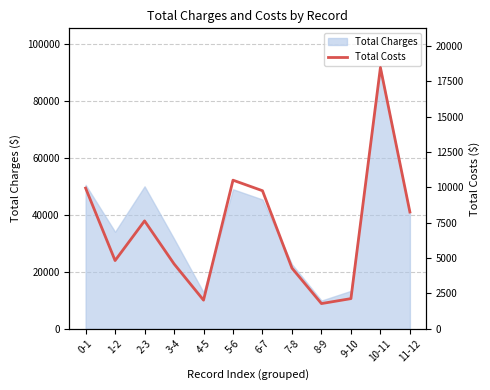

What position from the left is 2-3?

3